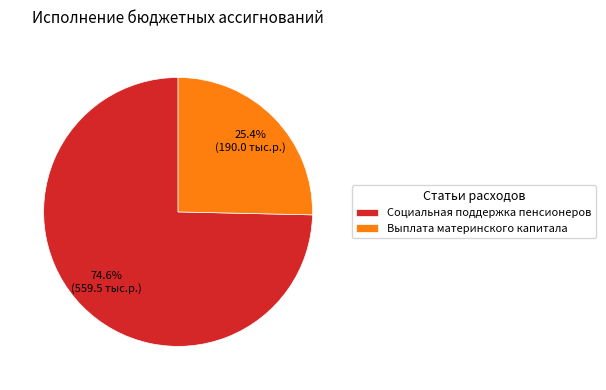

Does Выплата материнского капитала account for over 50% of the chart?

No